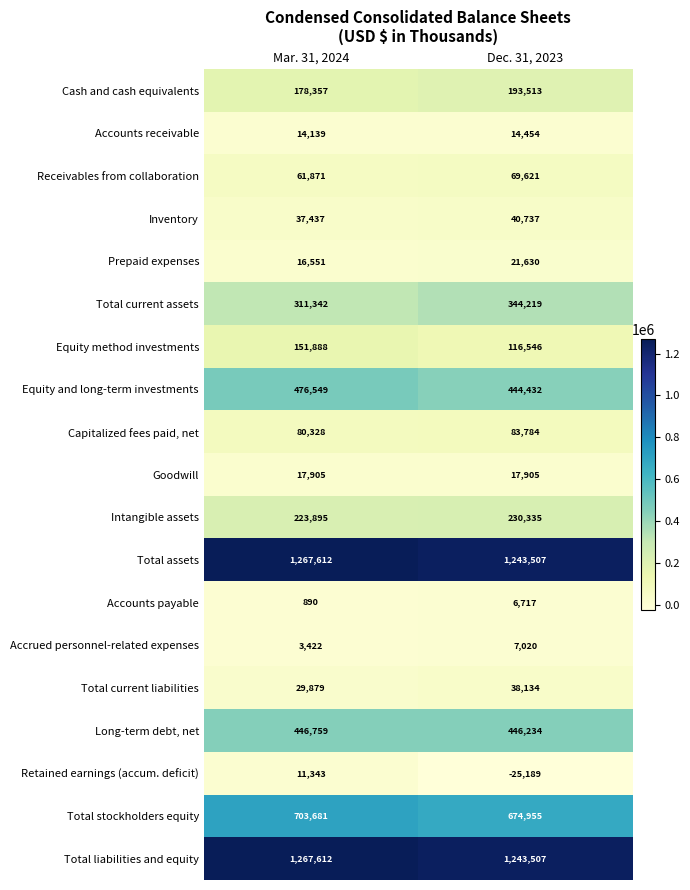

What is the sum of the Intangible assets values at Mar. 31, 2024 and Dec. 31, 2023?

454230